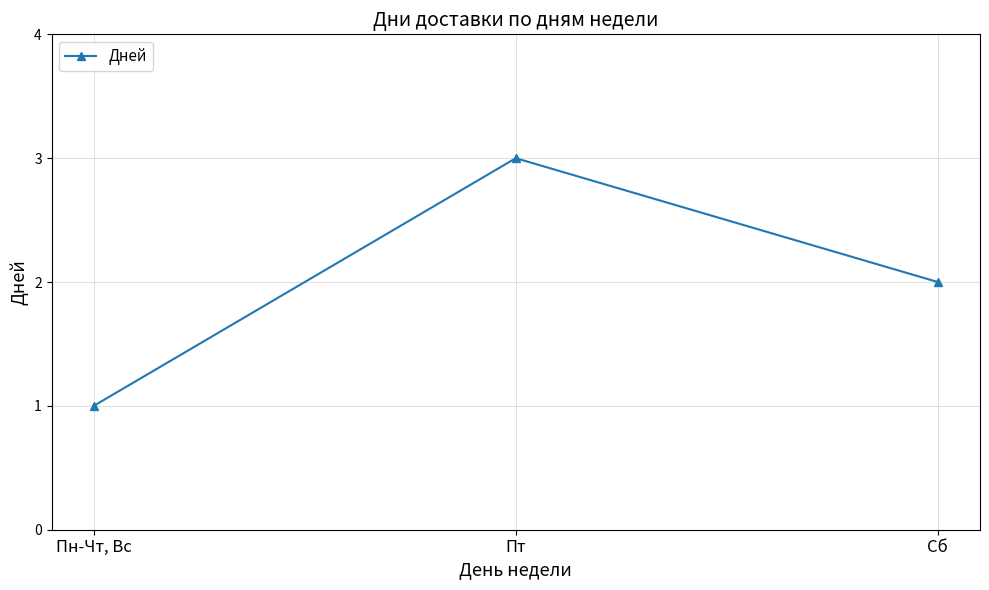

What is the average value?

2